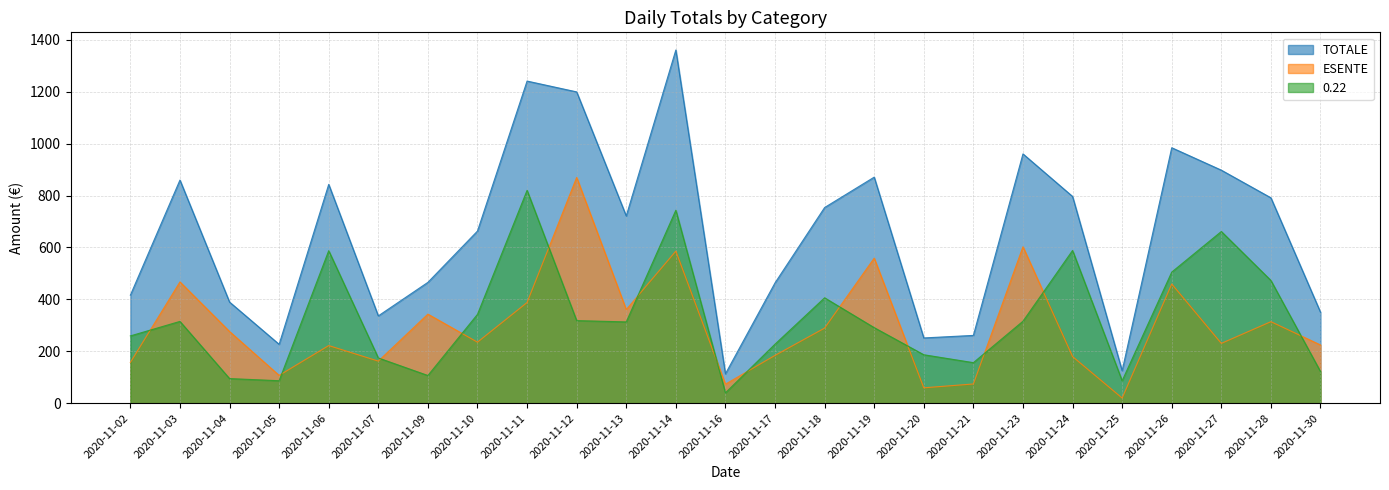

At which label is TOTALE closest to 737?

2020-11-13